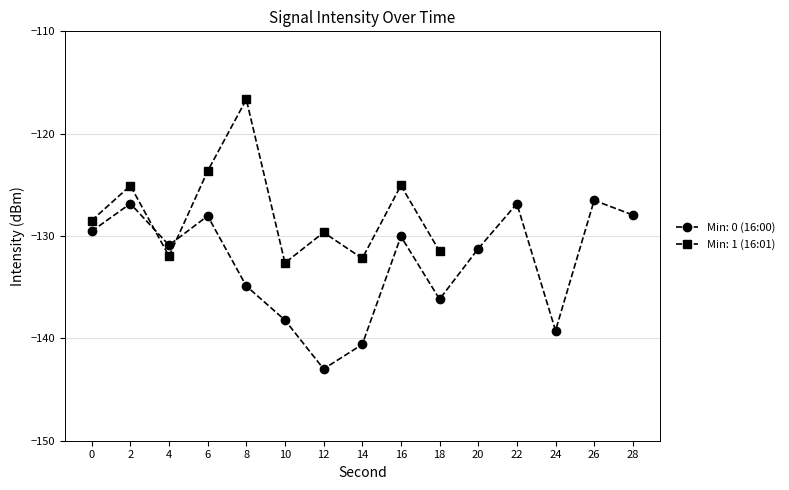

At which label is 16:01 (s=0-28) closest to -124?

6